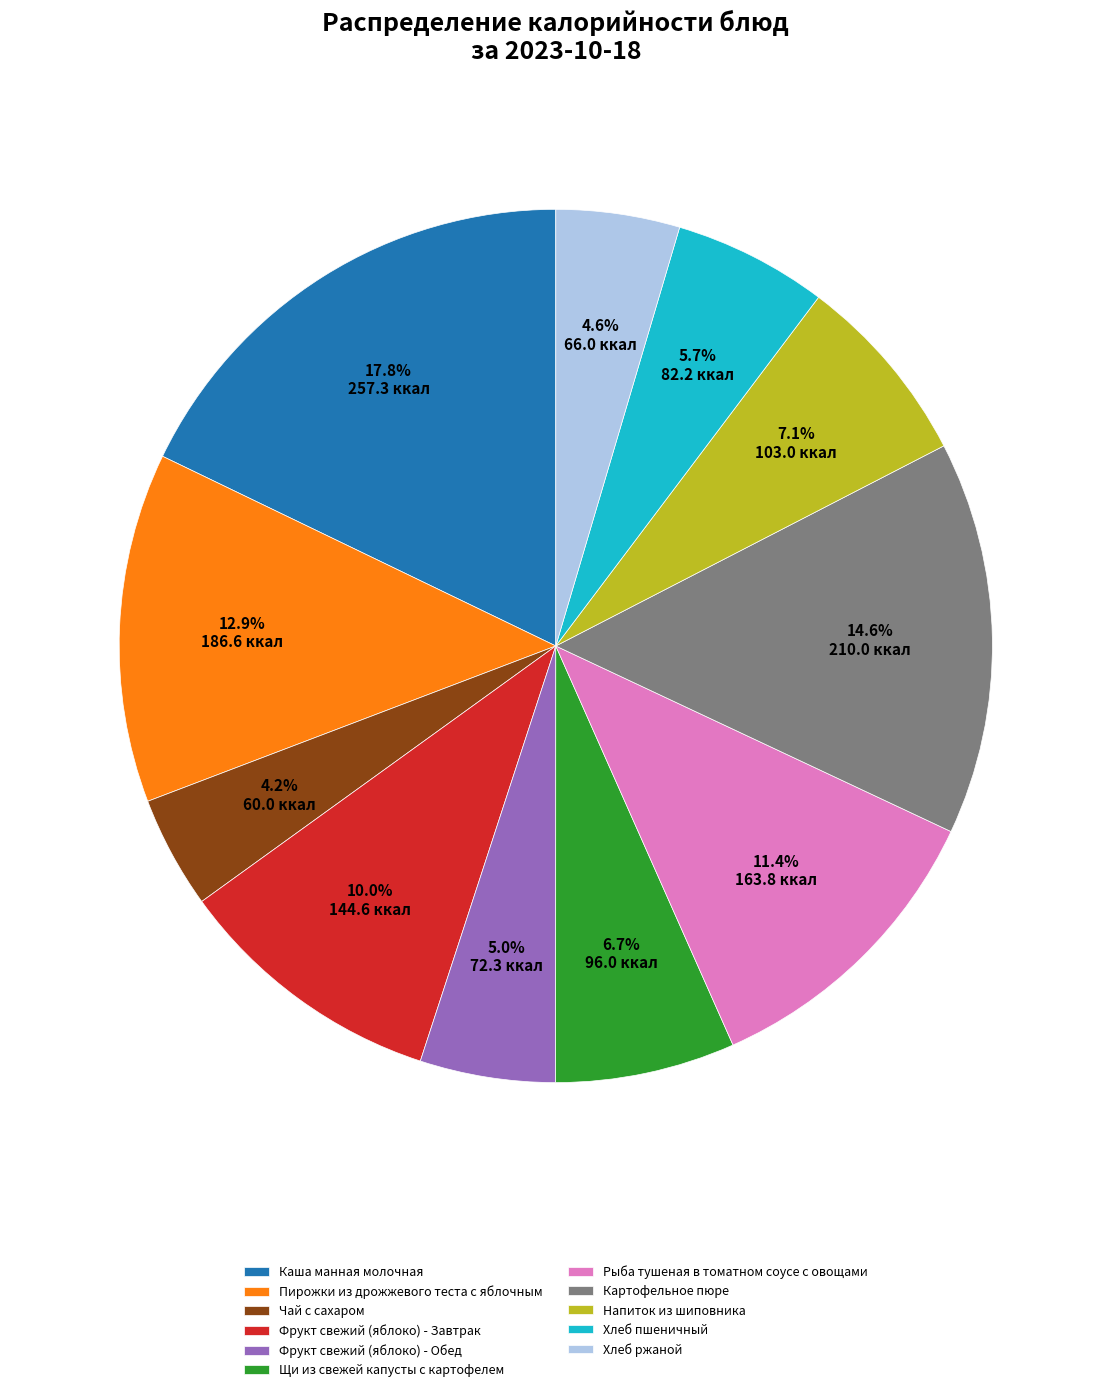

True or false: Напиток из шиповника accounts for 7% of the total.

True